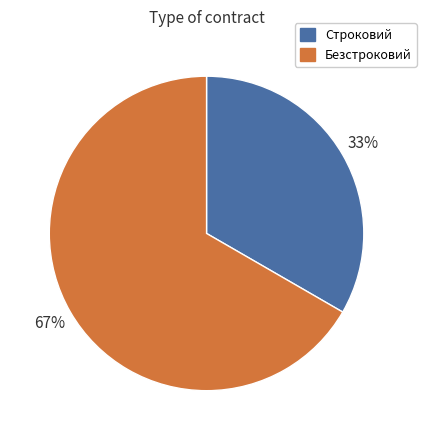

To the nearest percent, what is the average slice percentage?

50%